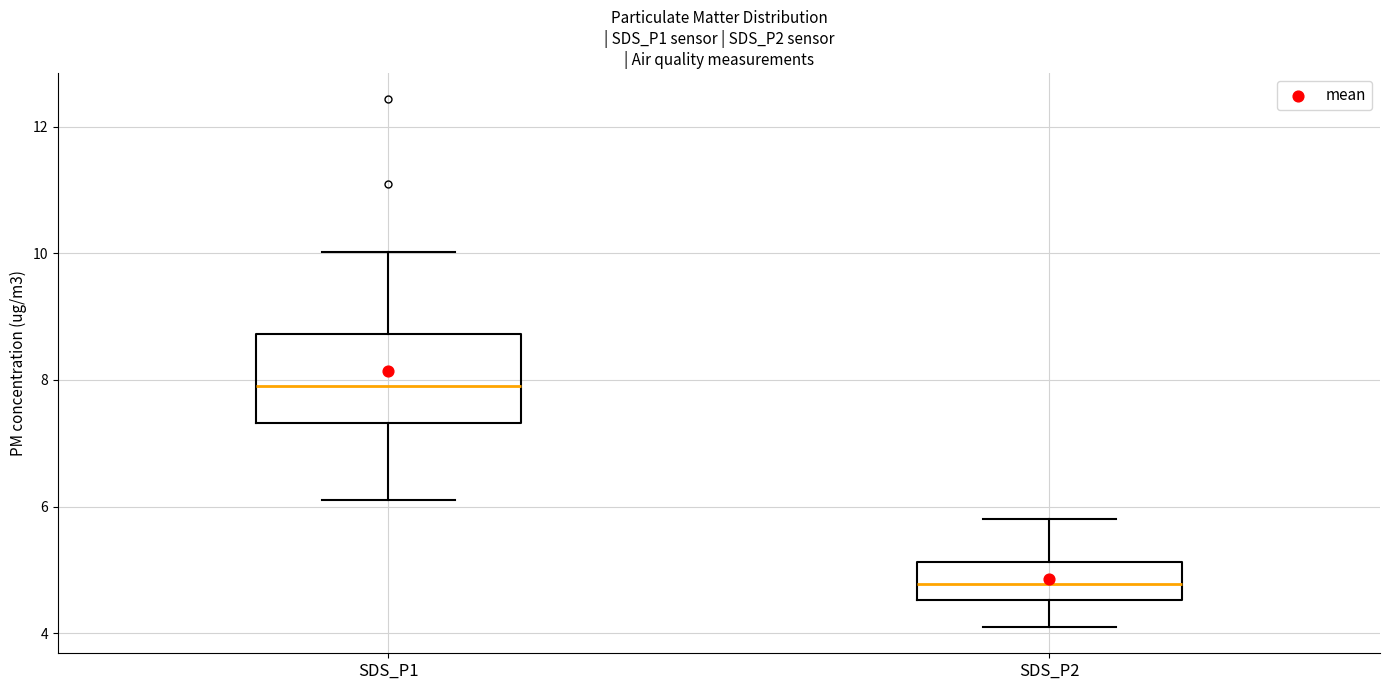

Reading left to right, read every box against the y-axis: the position of its median line, the range the box covers, and the ends of its whiskers. The values are not printed on the chart, so give them approximately, as read against the axis.

SDS_P1: median 8.0, box 7.4 to 8.8, whiskers 6.2 to 10.0
SDS_P2: median 4.8, box 4.6 to 5.2, whiskers 4.2 to 5.8